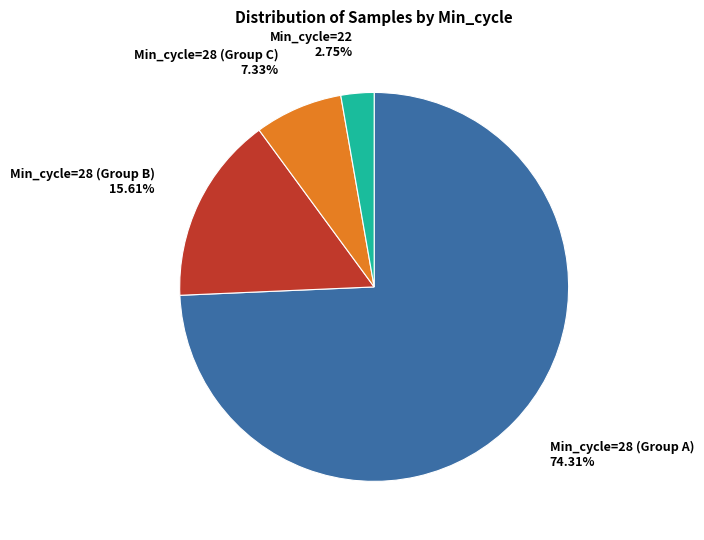

Is there any slice that represents more than half of the pie?

Yes